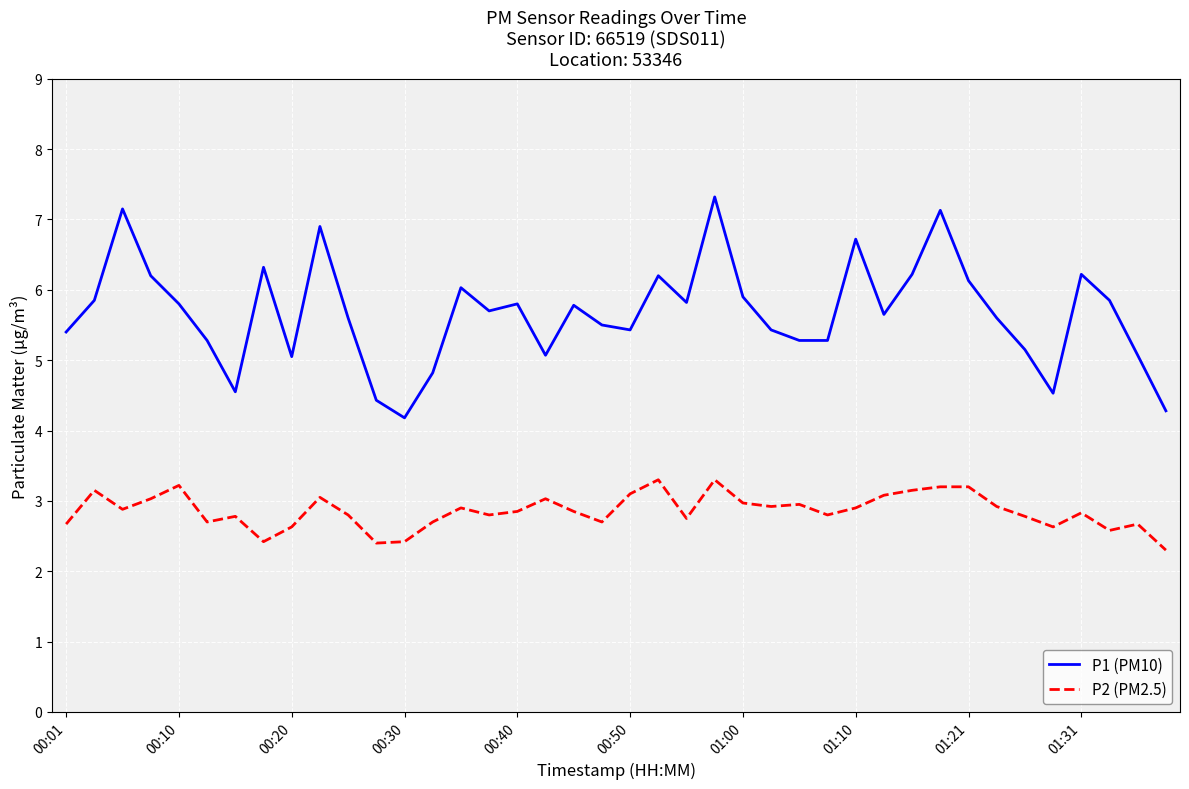

What is the maximum value shown in the chart?

7.3